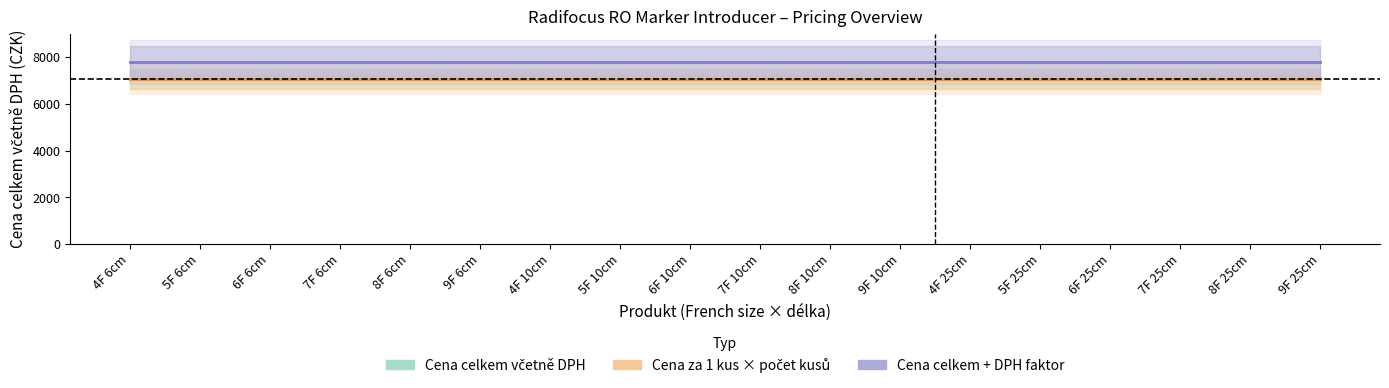

What is the label of the 9th point from the left?

6F 10cm